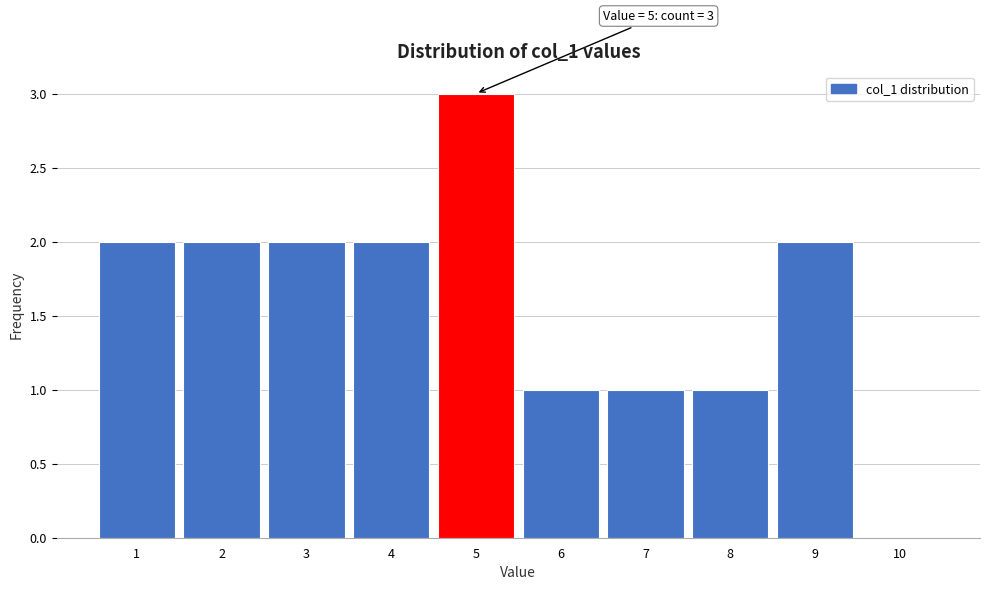

Which range on the x-axis has the tallest bar?

4.5 to 5.5